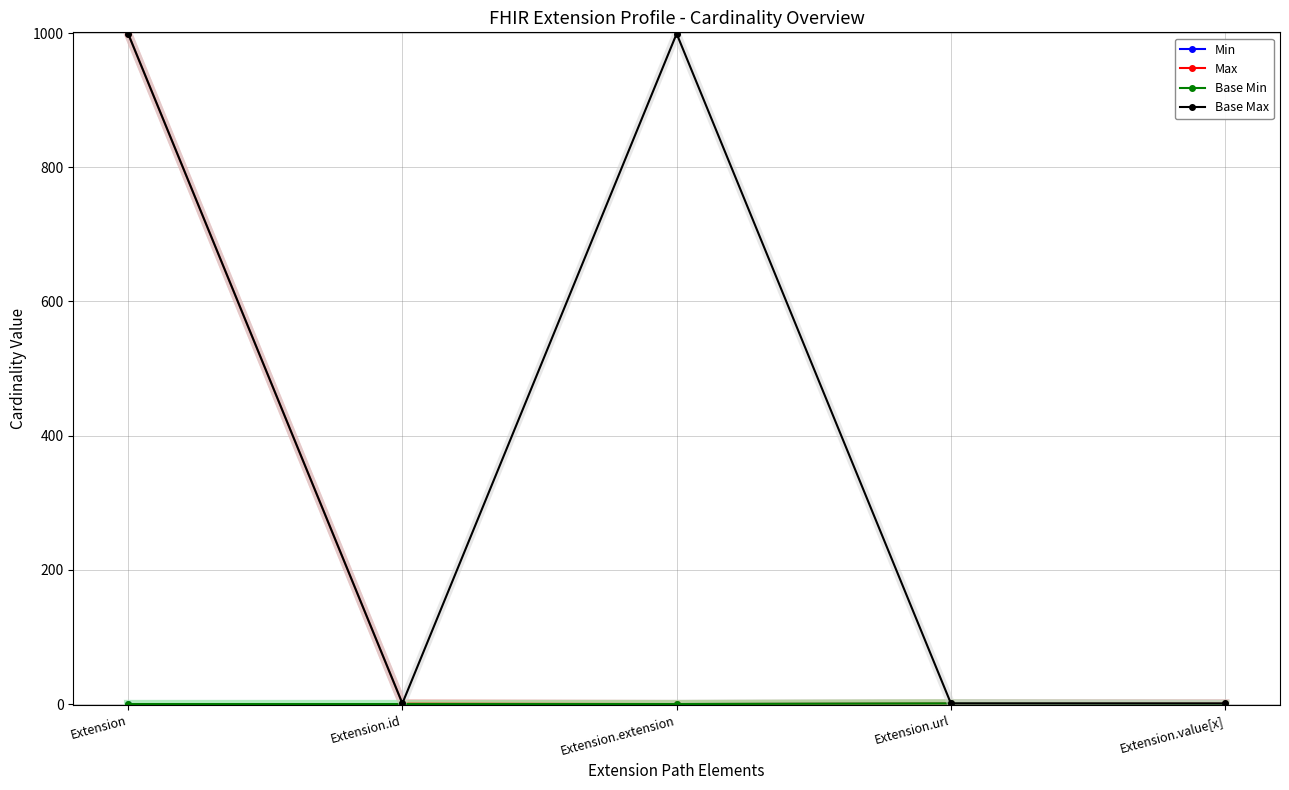

Which category has the lowest value in the Min series?

Extension